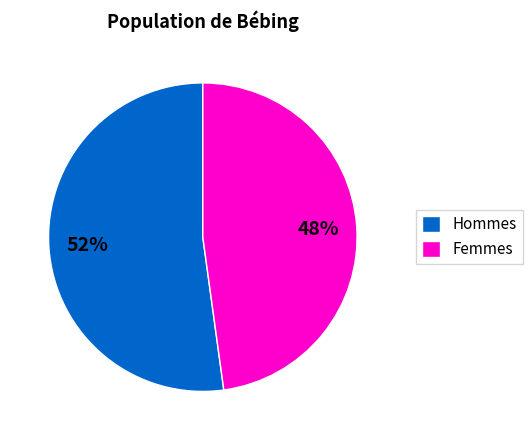

To the nearest percent, what portion does Femmes represent?

48%